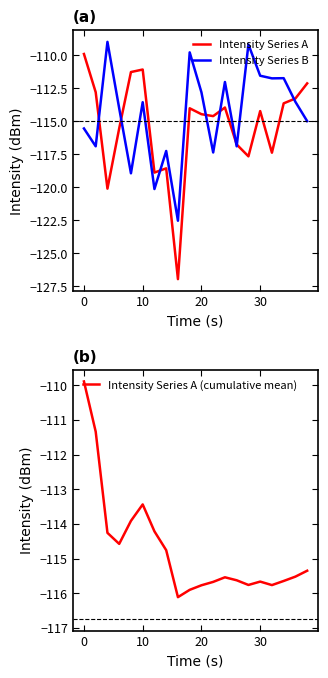

Rank the series by their maximum value, from highest to lowest.

Intensity Series B, Intensity Series A, Intensity Series A (cumulative mean)